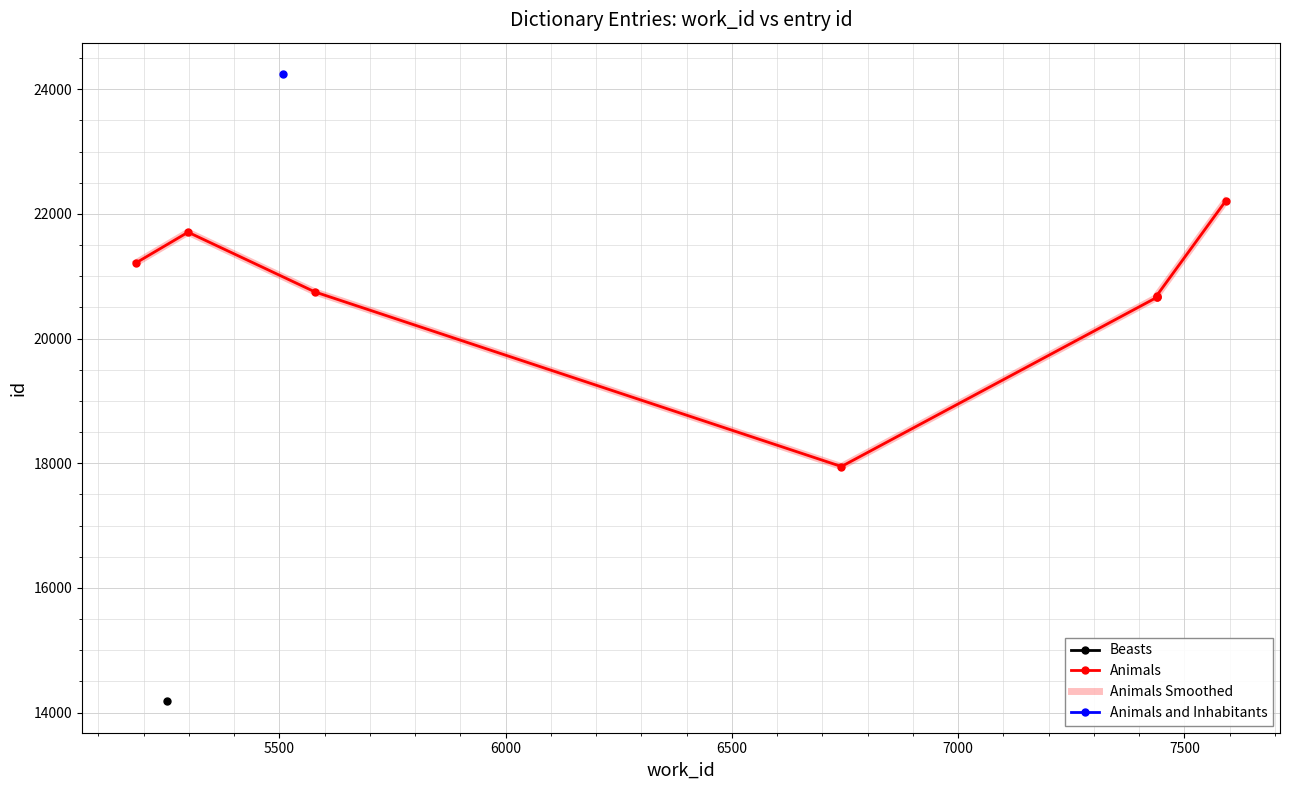

The Animals Smoothed series shows 6943 at 5500. True or false?

False